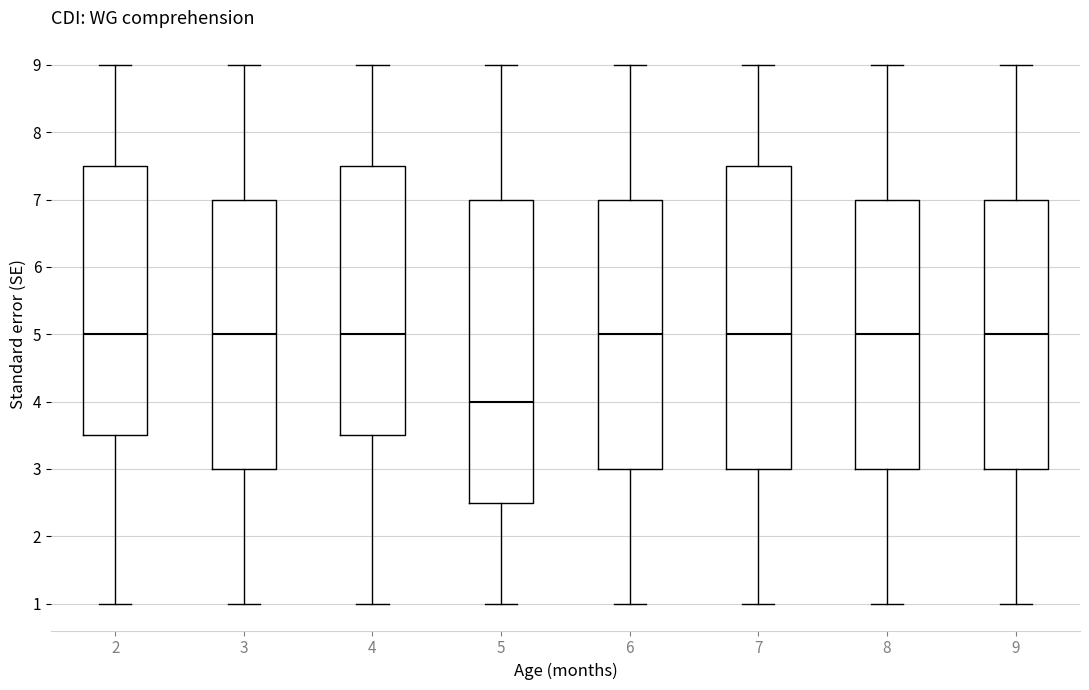

Where is the lower edge of the box at x = 3 on the y-axis? The values are not printed on the chart, so give them approximately, as read against the axis.

3.0